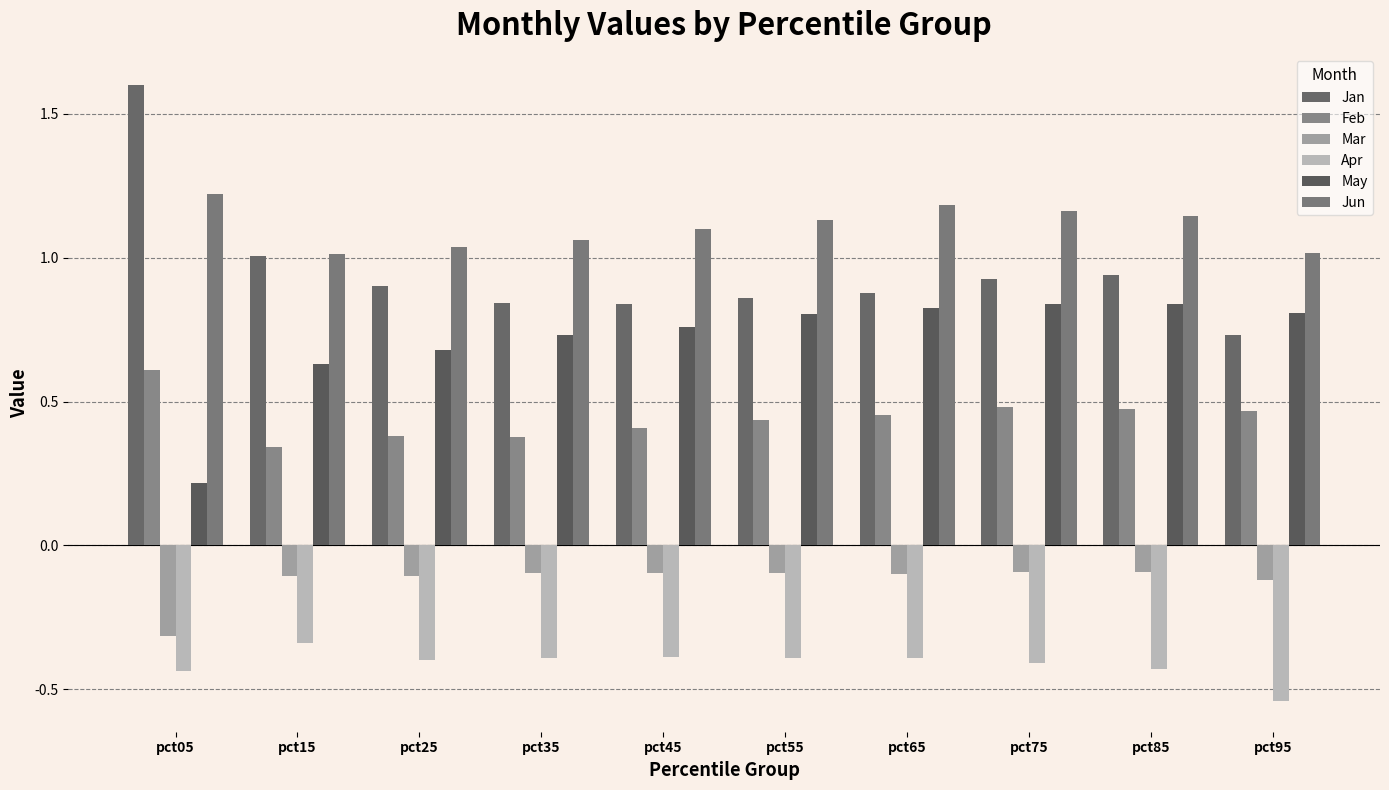

What are all the series names shown in the legend?

Jan, Feb, Mar, Apr, May, Jun